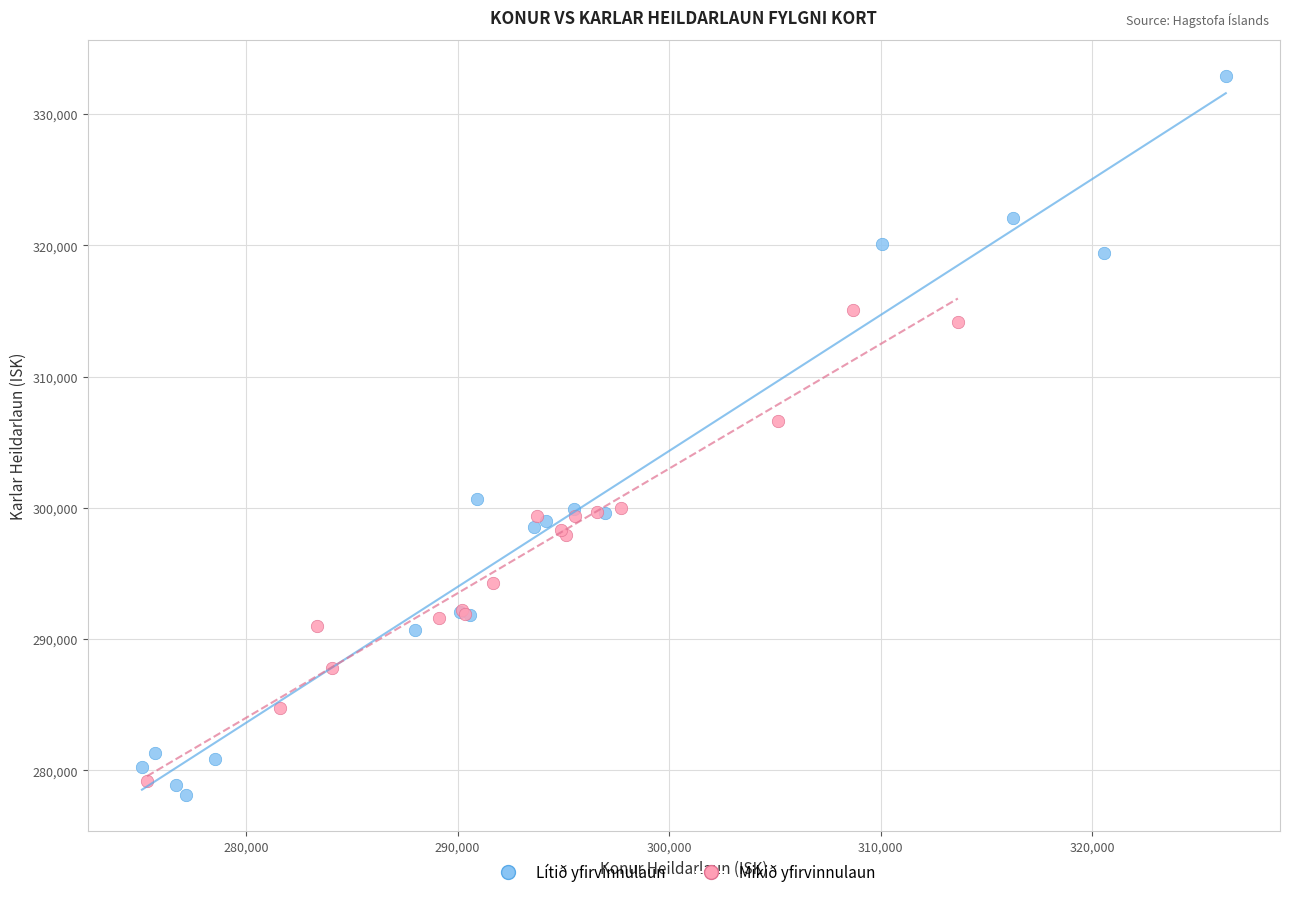

Which series has the largest Y range (max minus min)?

Lítið yfirvinnulaun